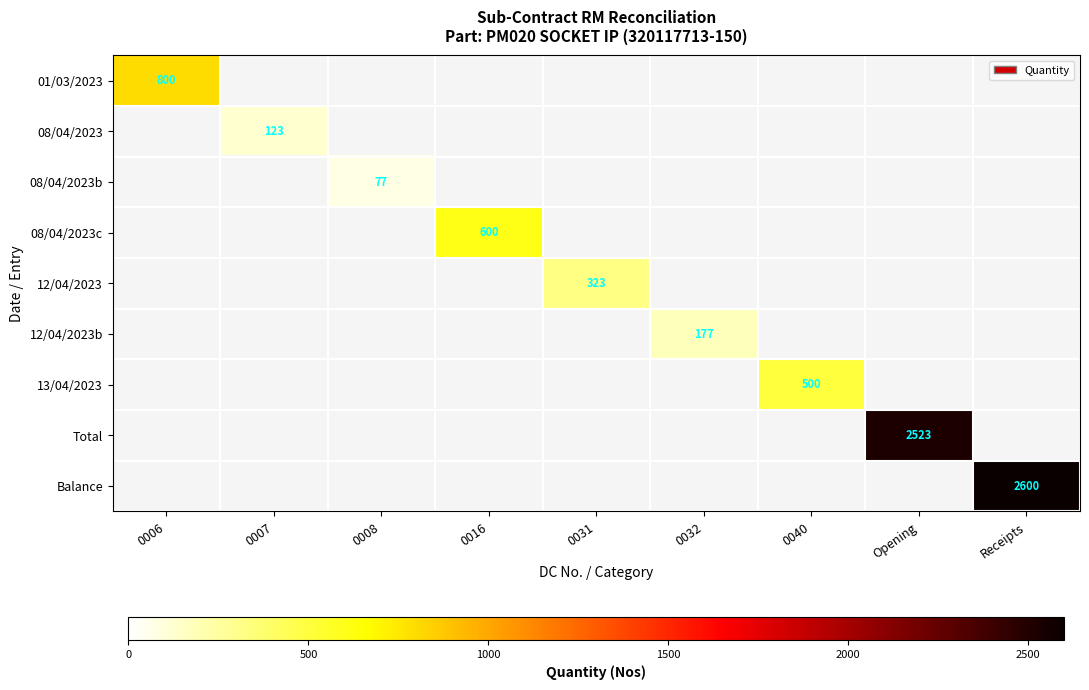

The 08/04/2023b series shows 77 at 0008. True or false?

True